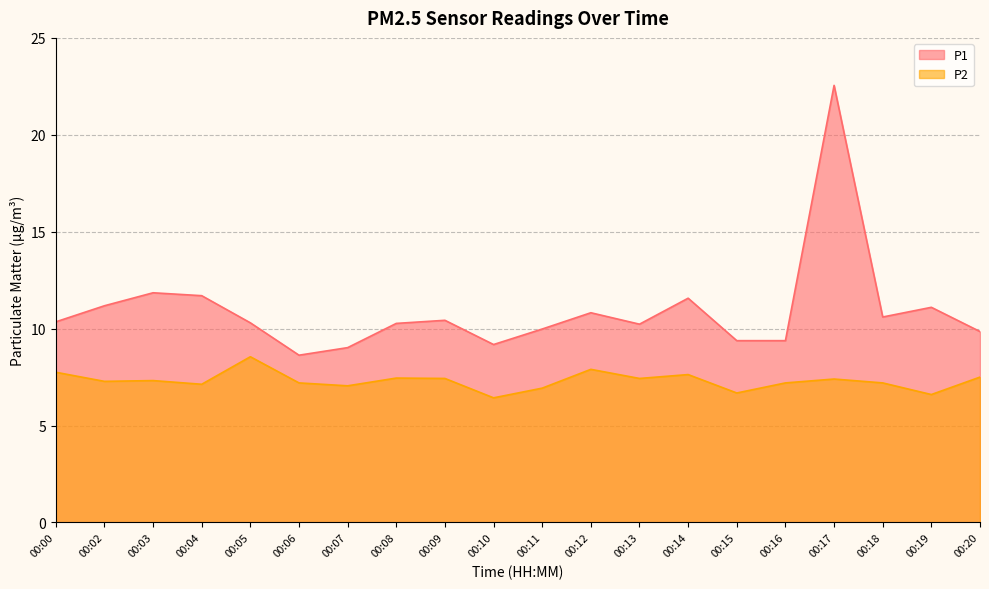

Rank the series at 00:00 from lowest to highest value.

P2, P1